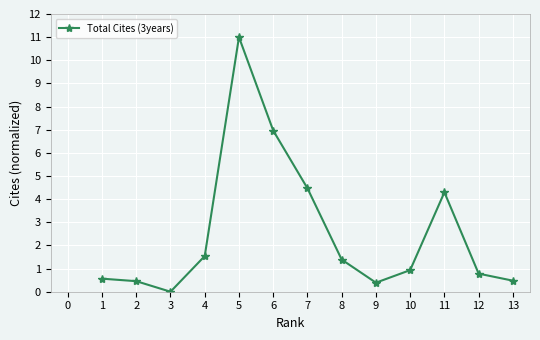

Which label corresponds to the largest value in the chart?

5